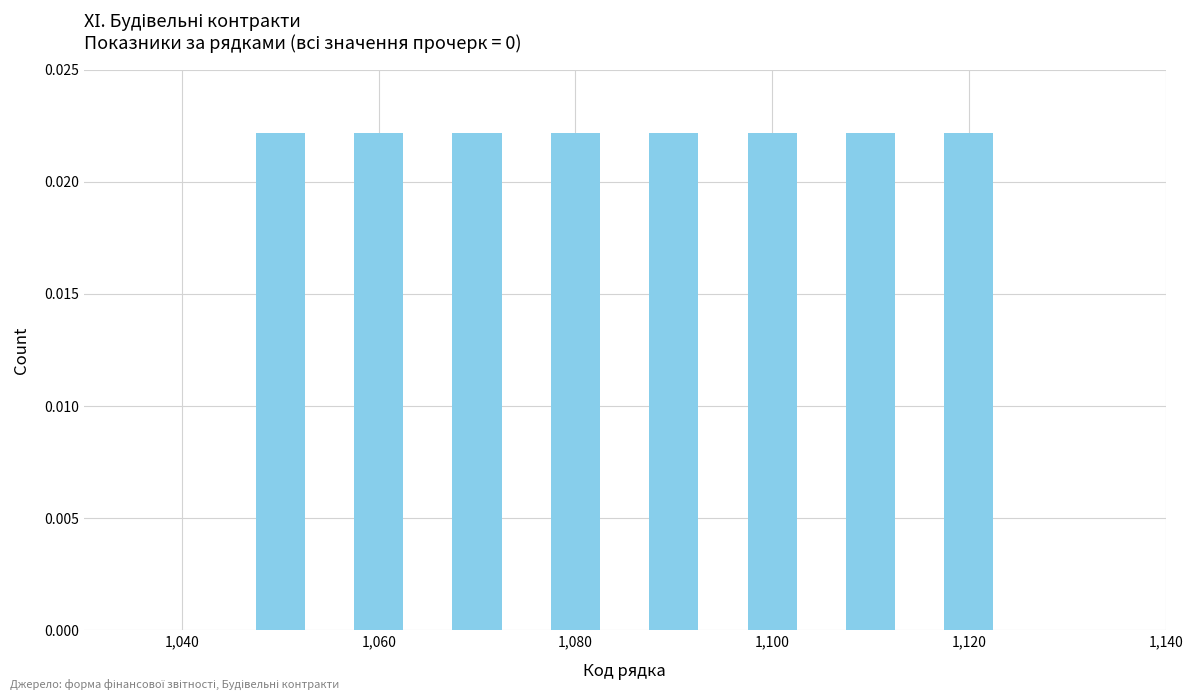

Rank the categories by value from highest to lowest.

1120, 1110, 1100, 1090, 1080, 1070, 1060, 1050